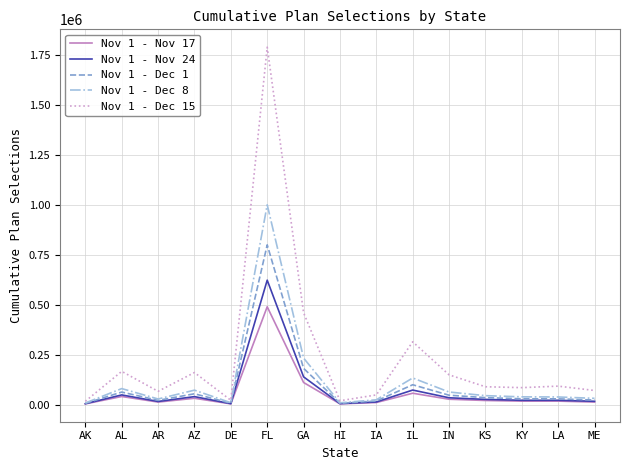

Which category has the highest value in the Nov 1 - Nov 24 series?

FL